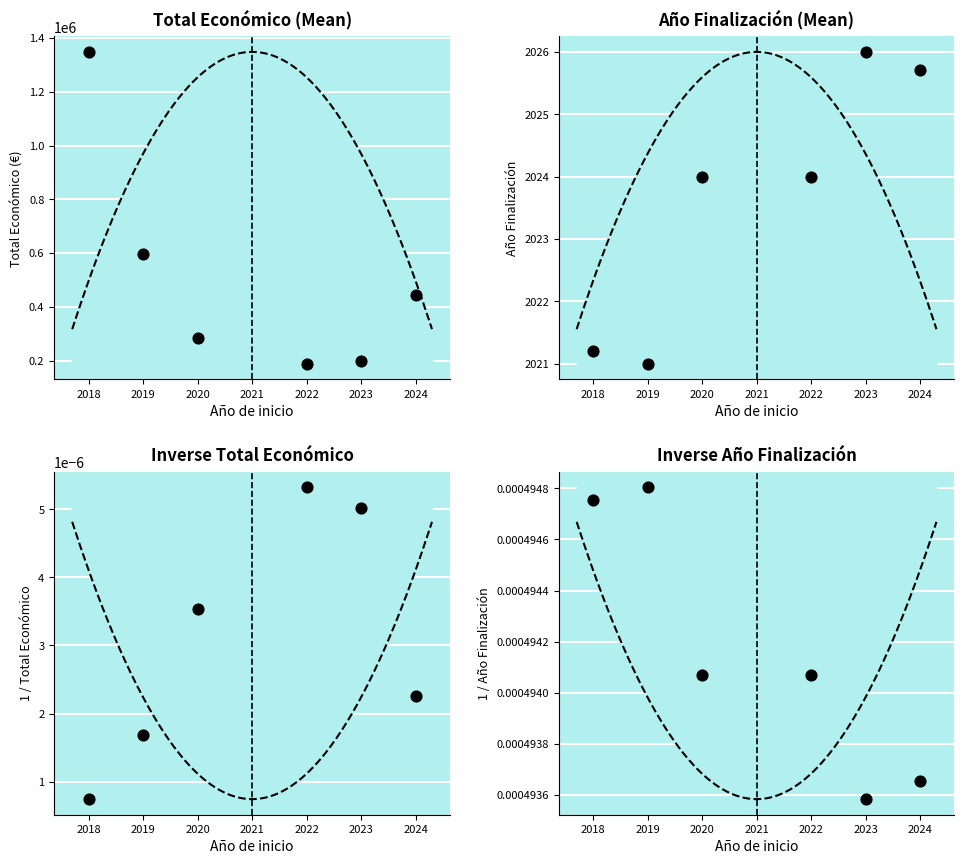

What are all the series names shown in the legend?

Total economico, Anio de finalizacion, 1/Total economico, 1/Anio de finalizacion